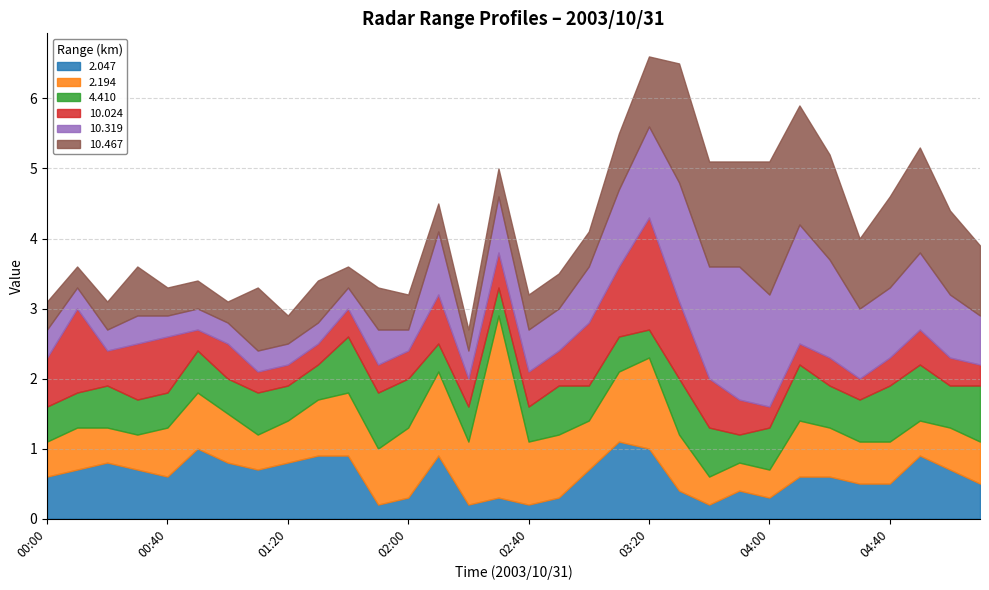

Which series has the largest range (max minus min)?

2.194